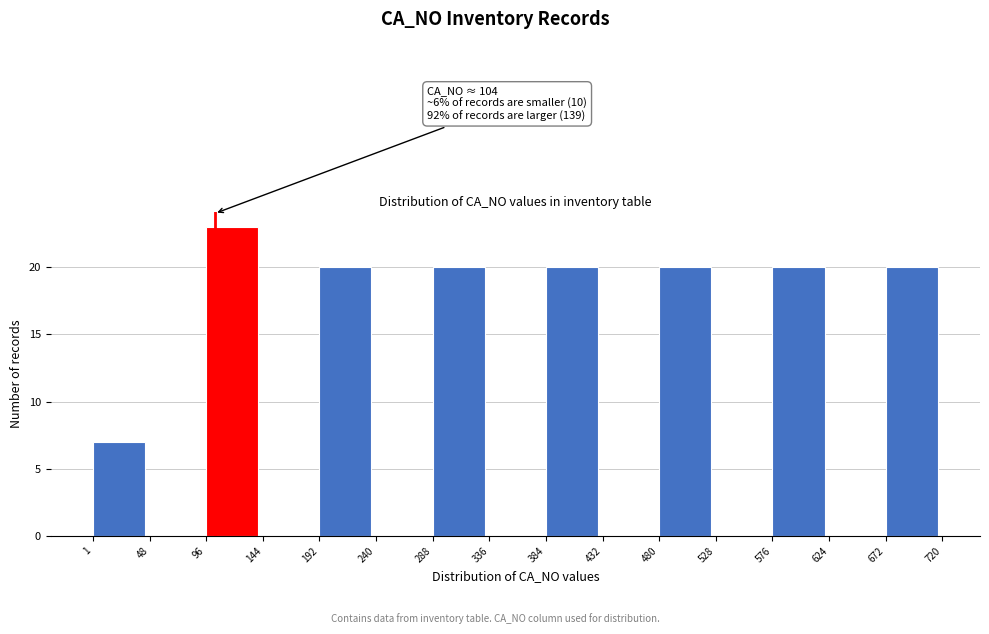

Which range on the x-axis has the tallest bar?

96 to 144